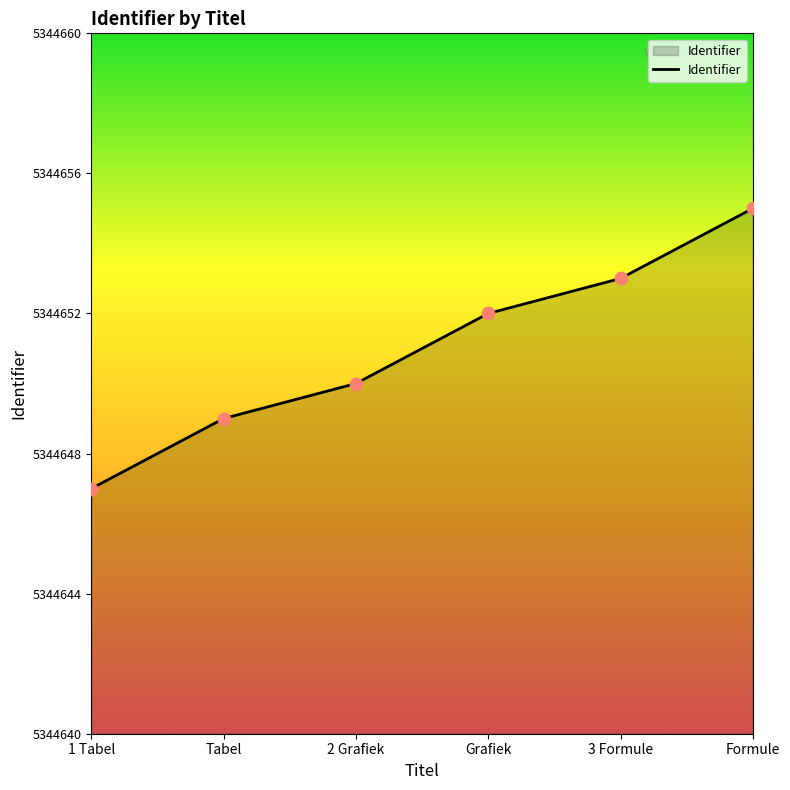

Approximately how many times larger is the value at Tabel compared to 3 Formule?

1.0